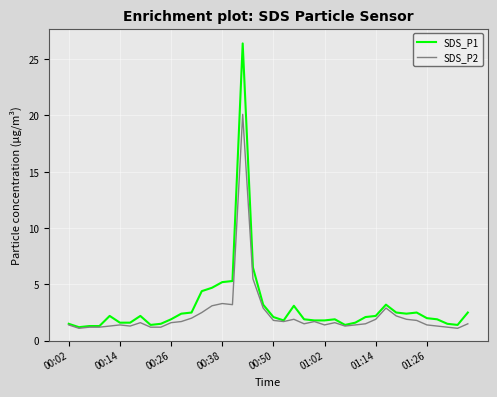

Rank the series by their maximum value, from lowest to highest.

SDS_P2, SDS_P1